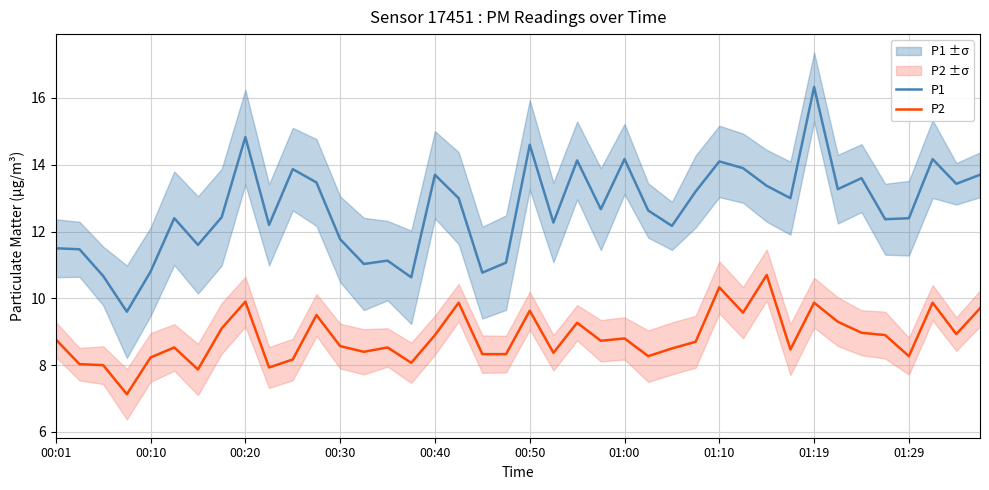

What is the maximum value shown in the chart?

16.3